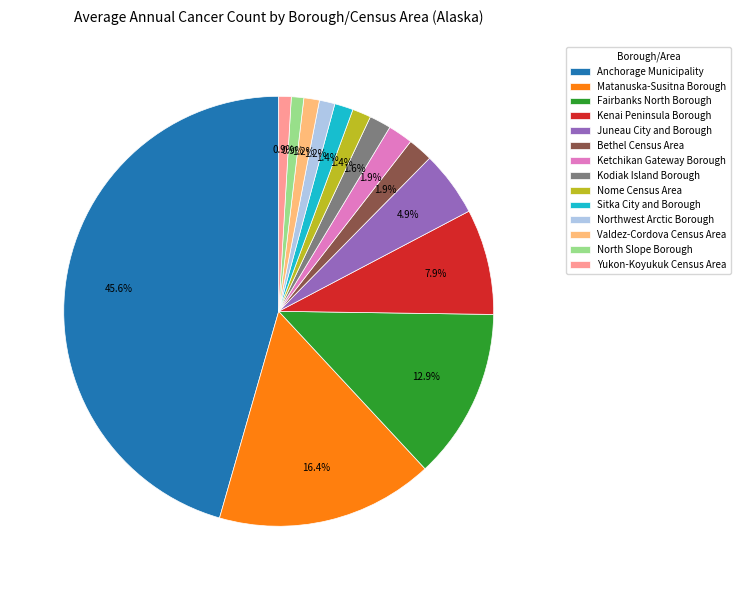

Which has a higher value, Anchorage Municipality or Northwest Arctic Borough?

Anchorage Municipality